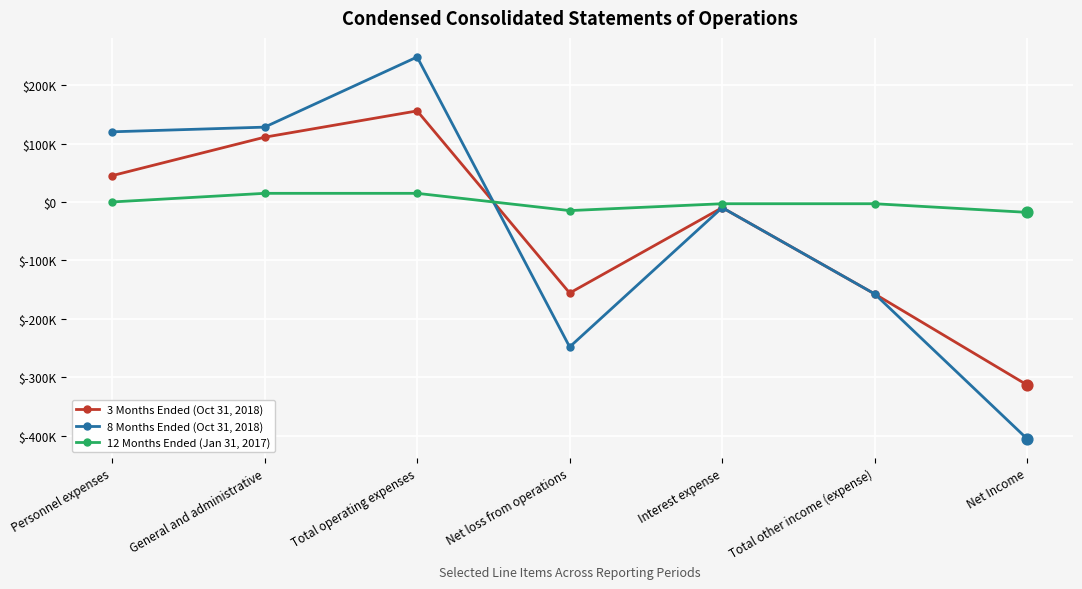

Which series has the largest total across all categories?

12 Months Ended (Jan 31, 2017)